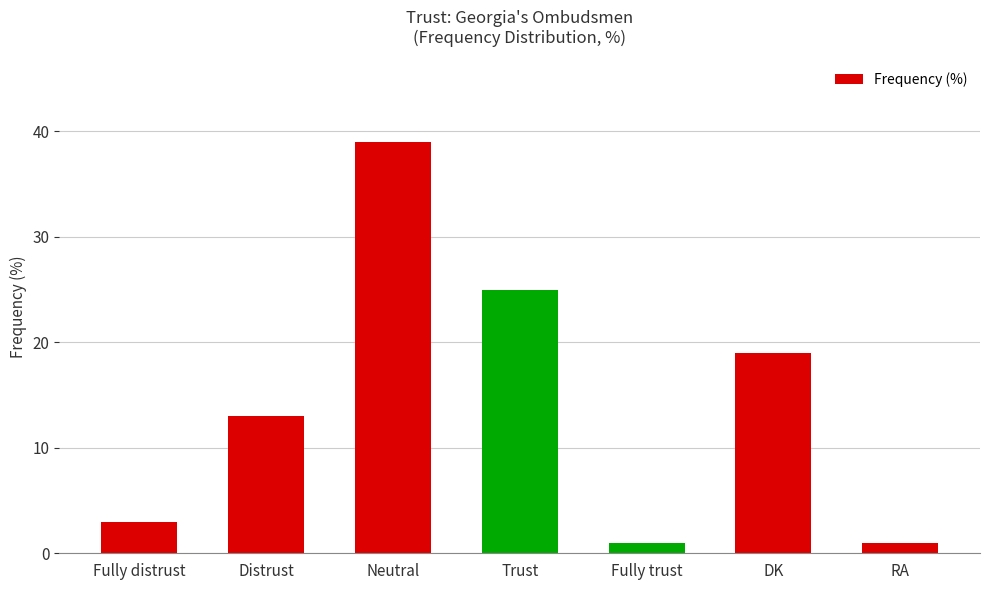

Are the bars grouped side by side (vs. stacked)?

No